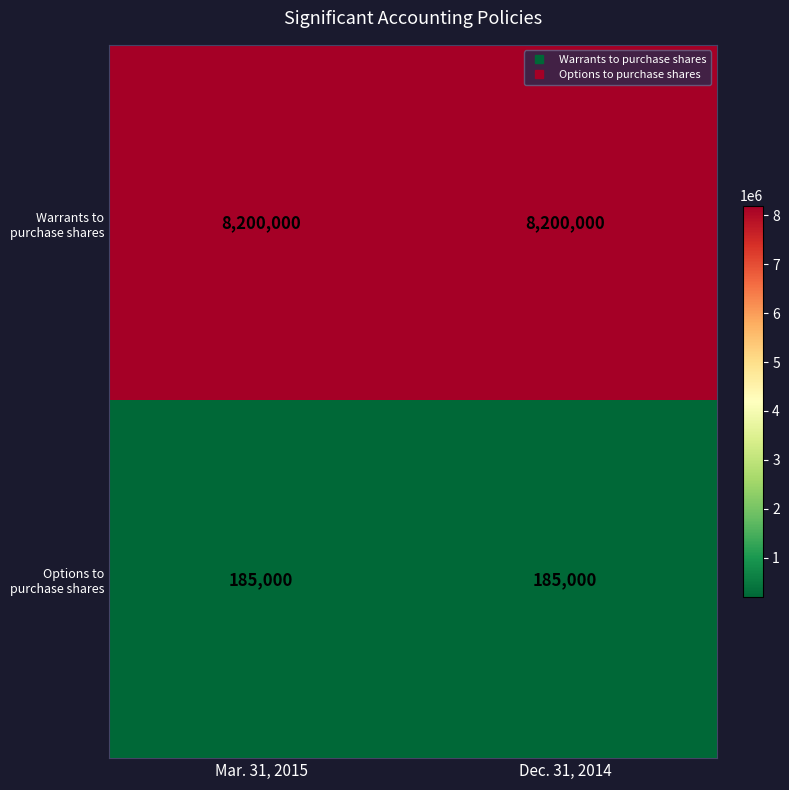

What is the greatest value displayed?

8200000